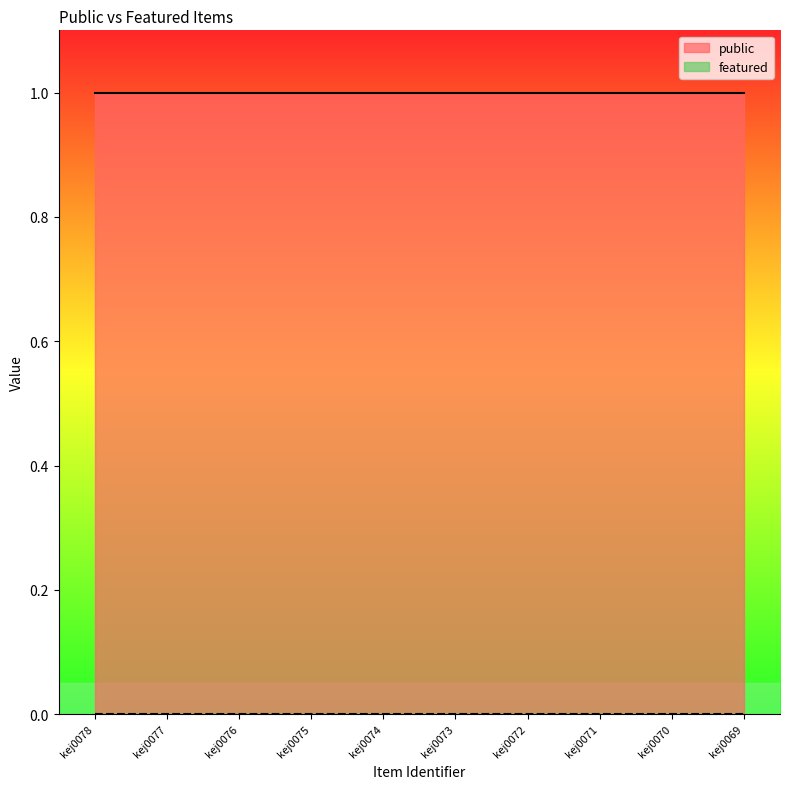

Where is featured nearest to the value 0?

kej0078